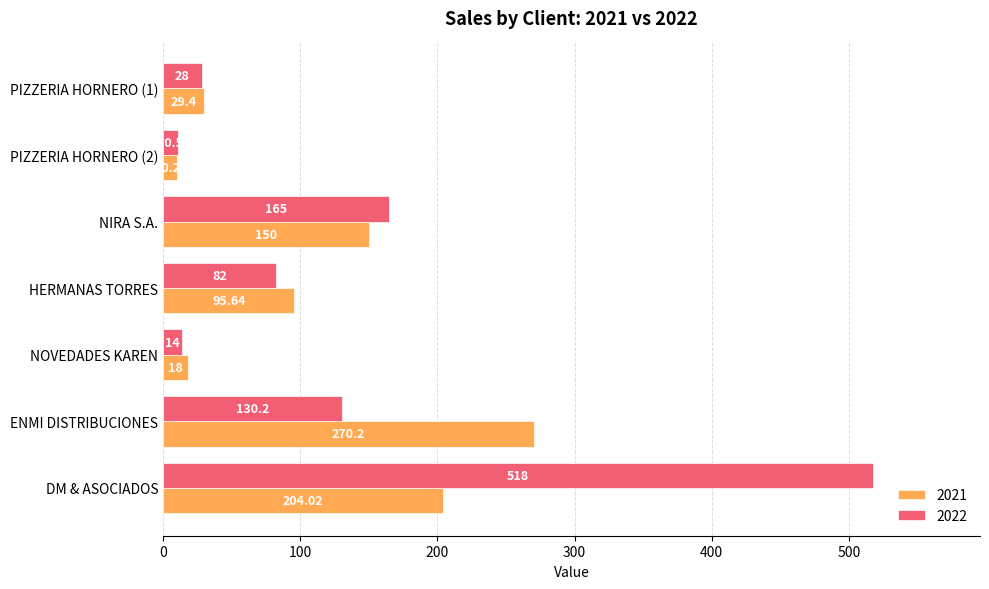

At which category does the chart reach its peak across all series?

DM & ASOCIADOS